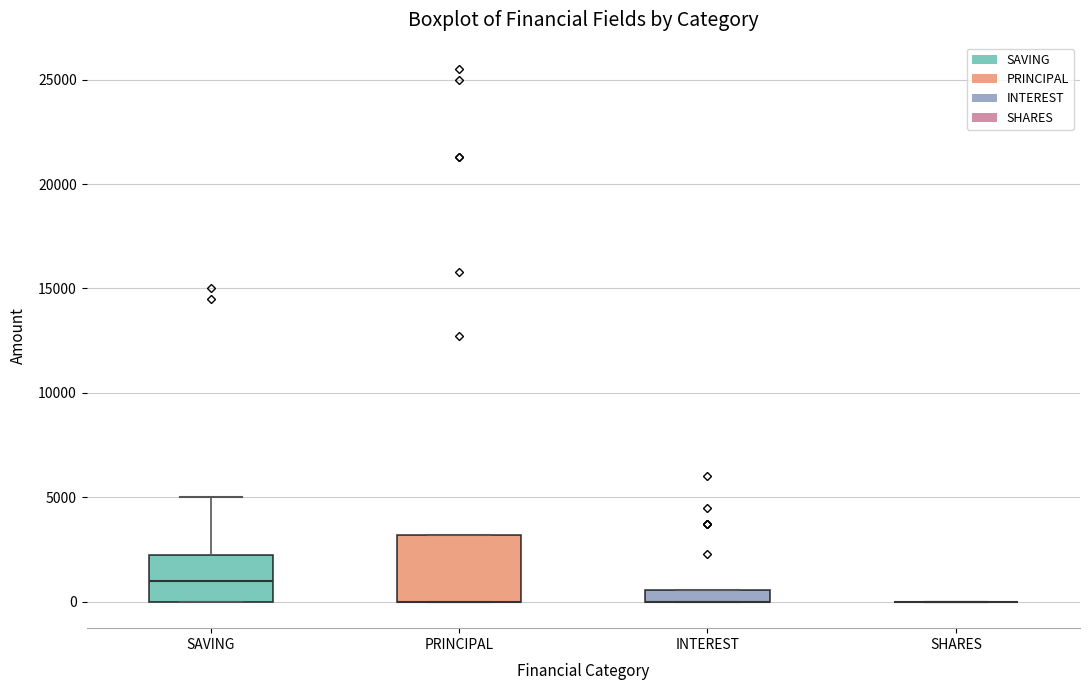

Which box is the tallest, from its lower edge to its upper edge?

PRINCIPAL